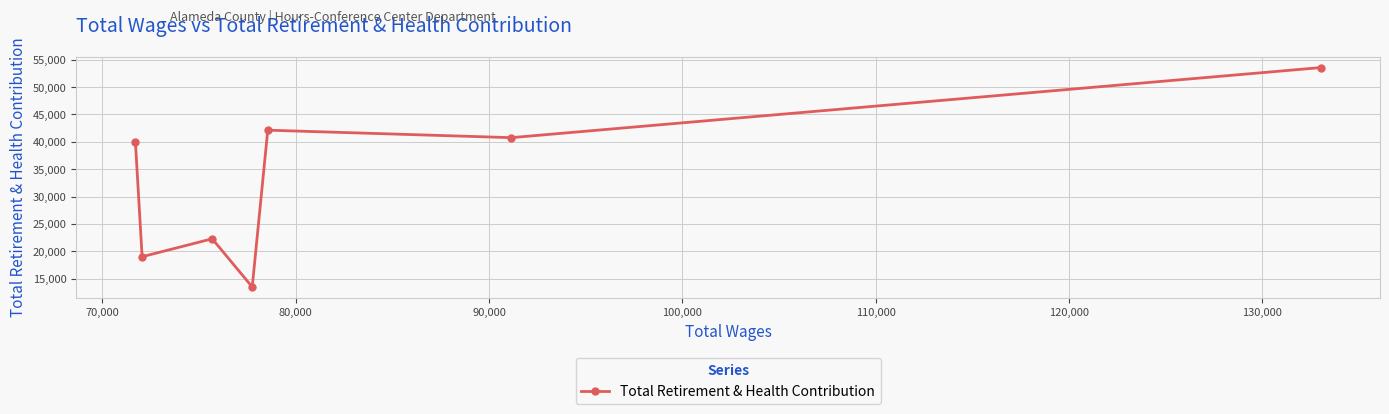

How many points are higher than both their immediate neighbors (excluding endpoints)?

2